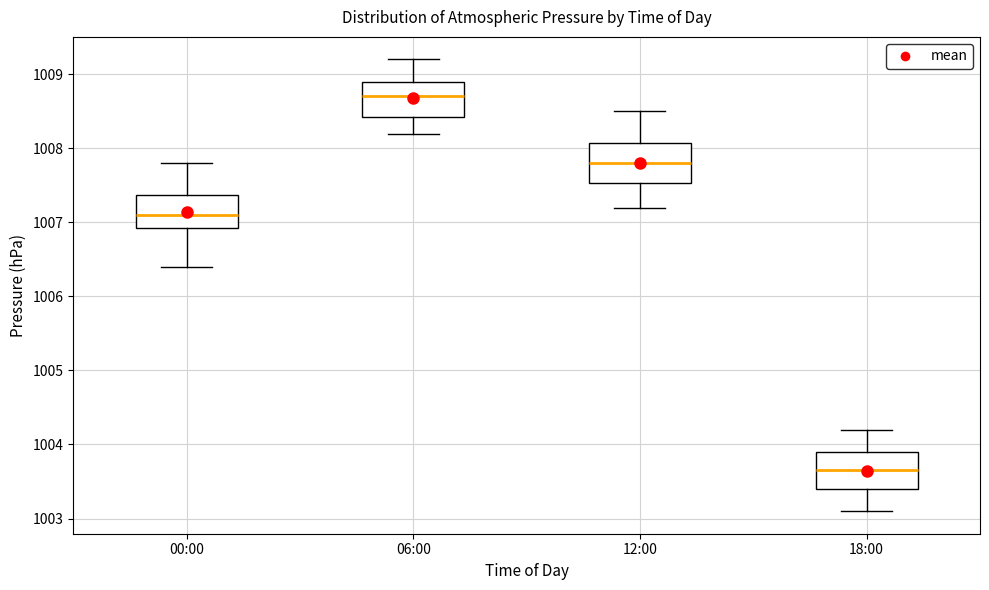

Which box's median line is the highest?

06:00